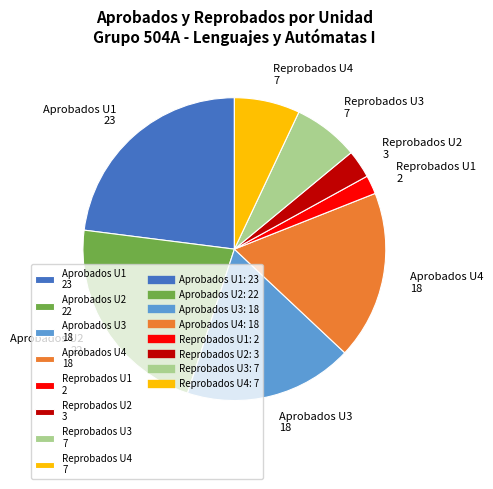

True or false: Reprobados U1 2 accounts for 2% of the total.

True